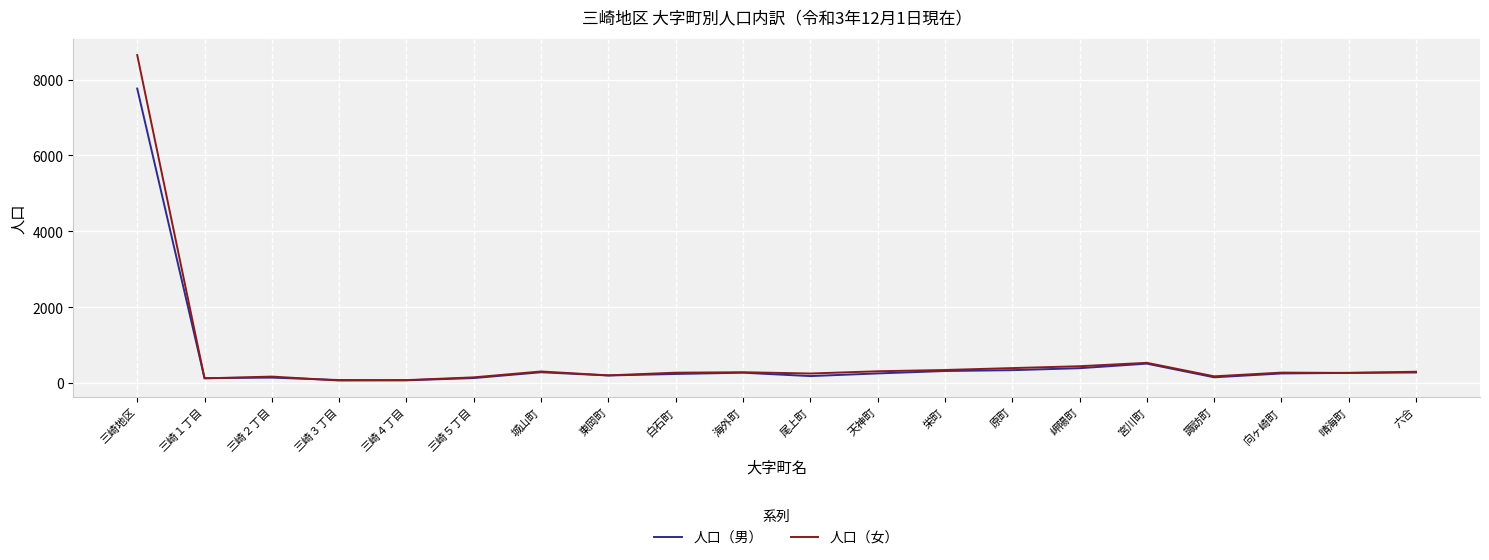

True or false: 人口（女） has a value of 312 at 天神町.

True